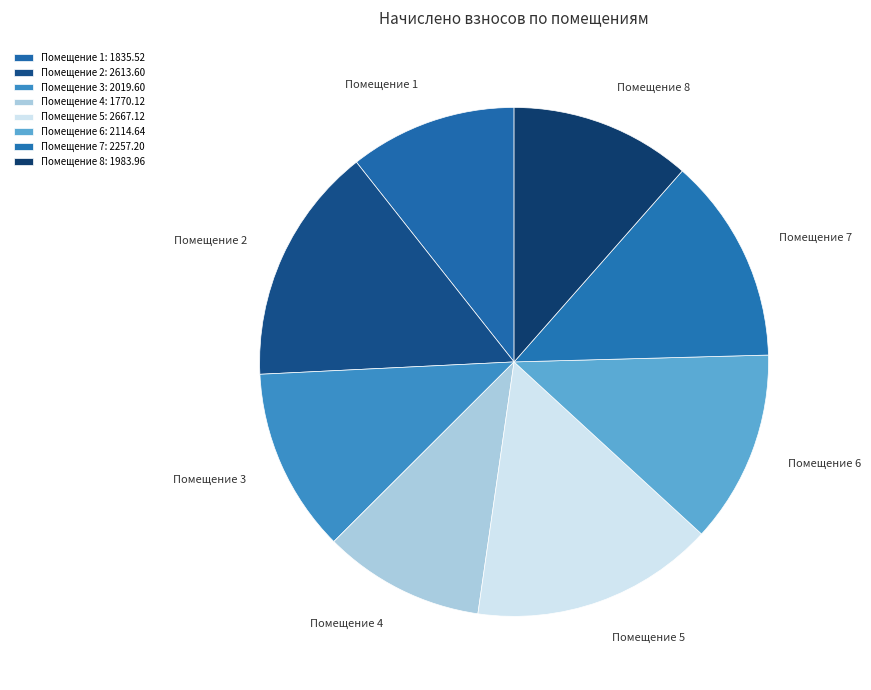

Does Помещение 2 represent more than half of the total?

No